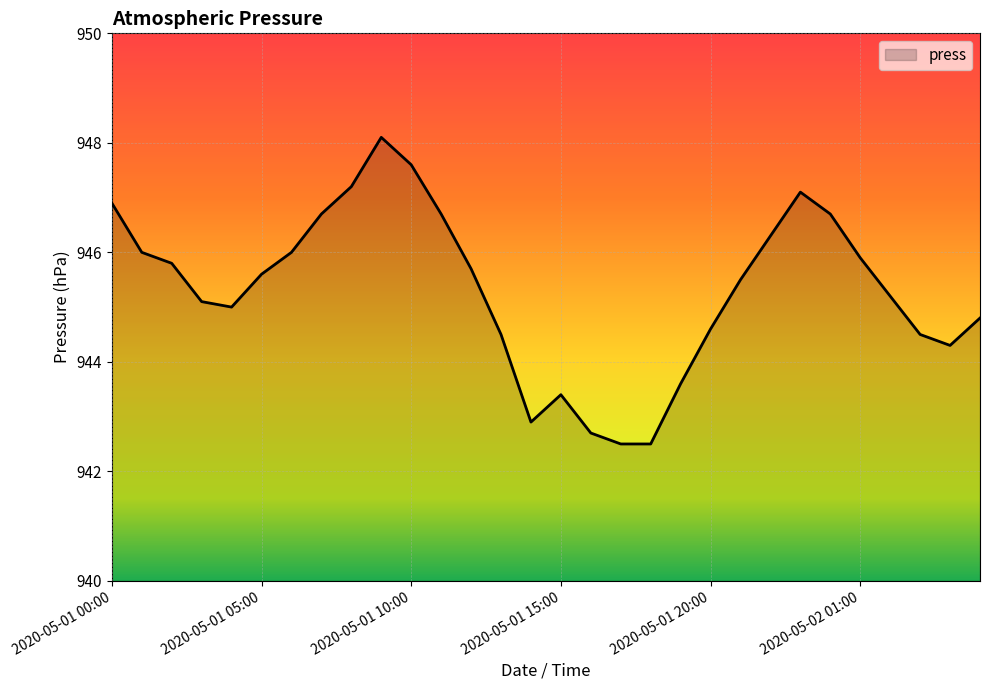

What is the smallest value displayed?

942.5